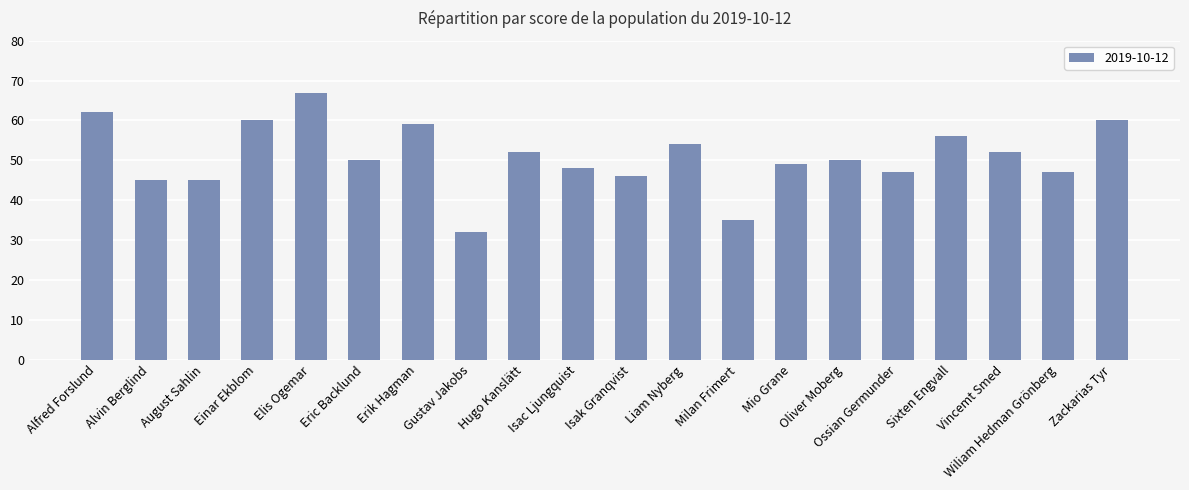

What is the sum of the values at Gustav Jakobs and August Sahlin?

77